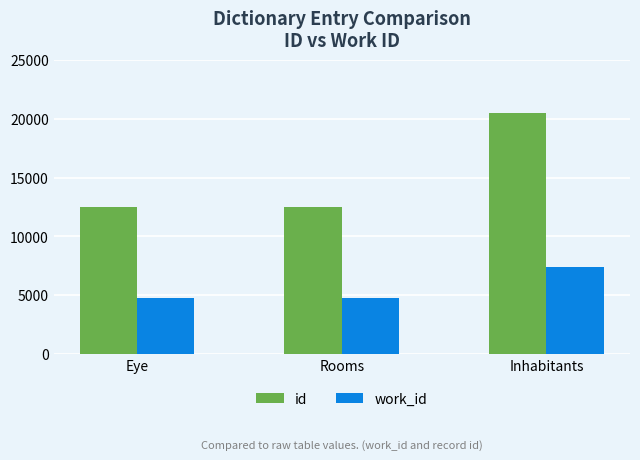

Which label corresponds to the largest value in the chart?

Inhabitants